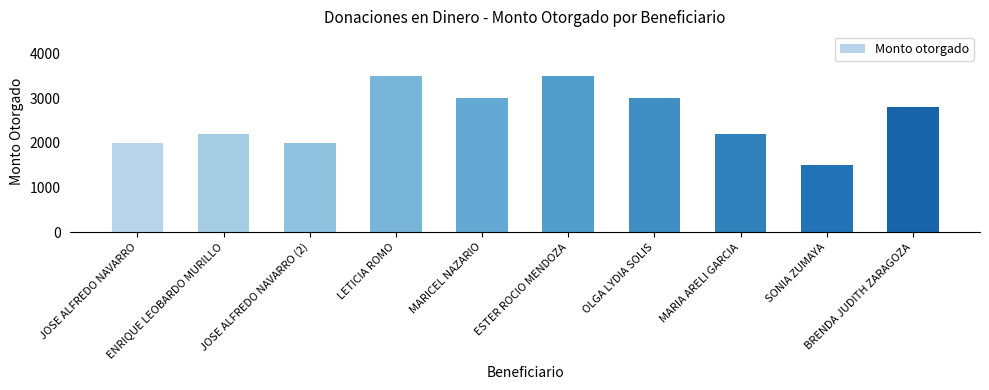

What is the change in value from LETICIA ROMO to BRENDA JUDITH ZARAGOZA?

-700